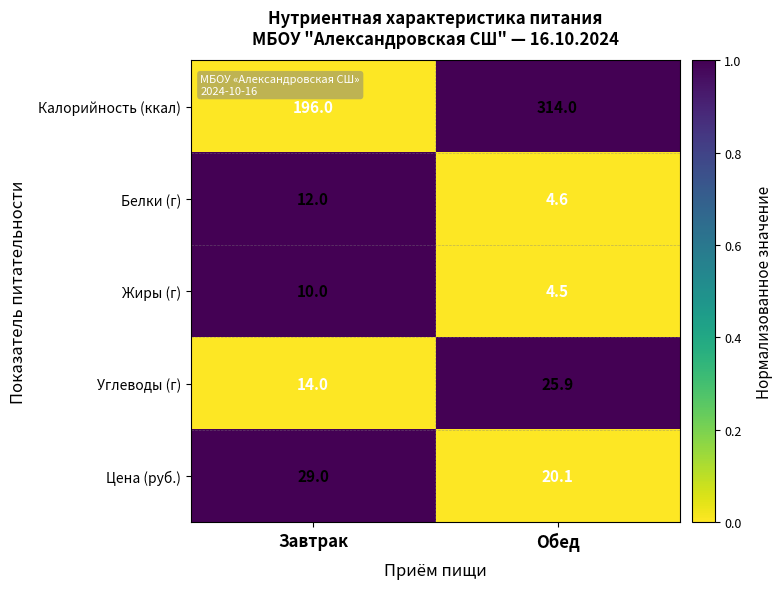

Reading right to left, what are all the values shown in this chart?

Калорийность (ккал): 314.0	196.0
Белки (г): 4.6	12.0
Жиры (г): 4.5	10.0
Углеводы (г): 25.9	14.0
Цена (руб.): 20.1	29.0